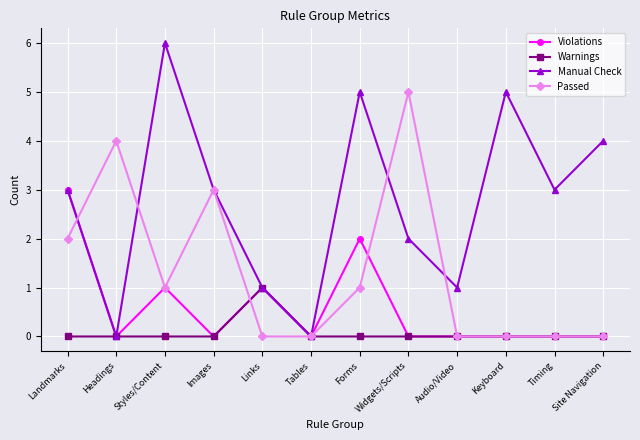

What is the maximum value for Warnings?

1